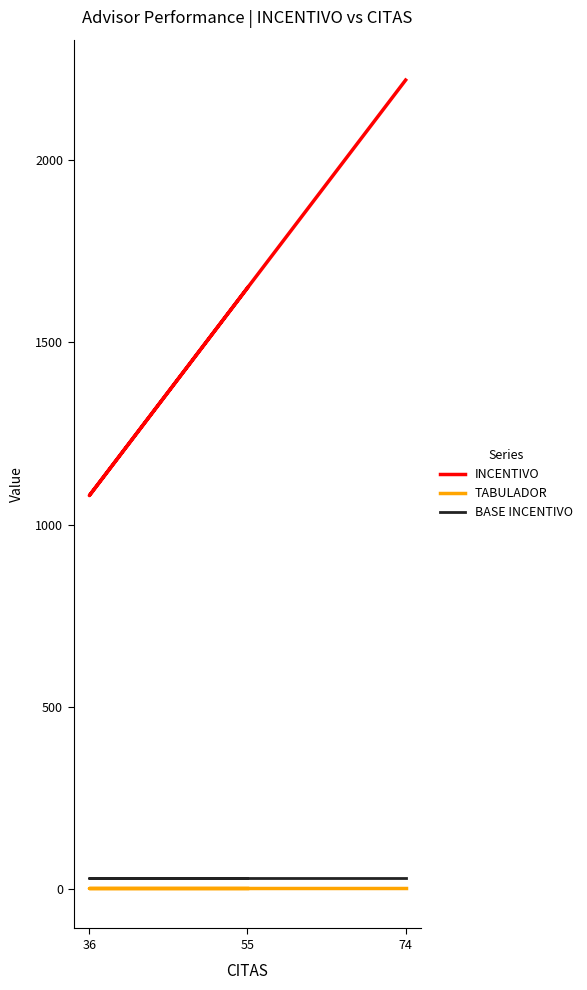

True or false: TABULADOR has a value of 3 at 74.

True